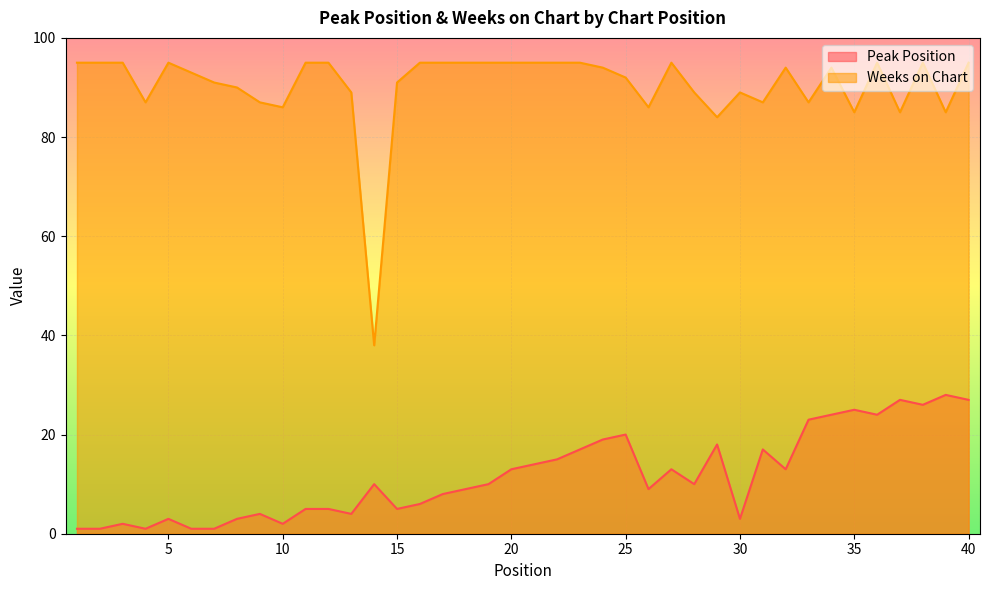

How many values in the Weeks on Chart series are below 94?

19